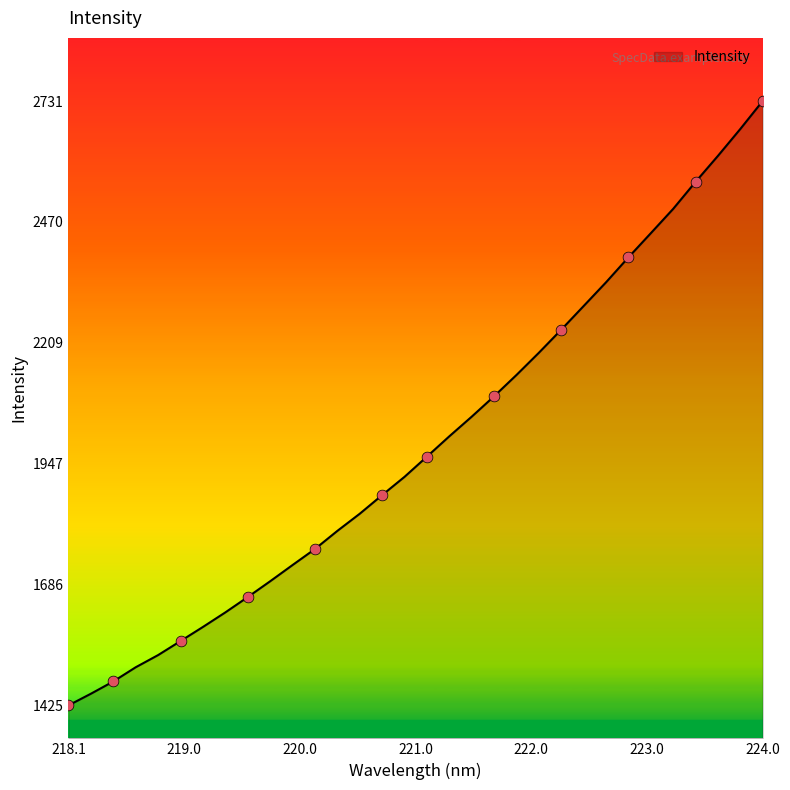

What is the minimum value shown in the chart?

1424.9